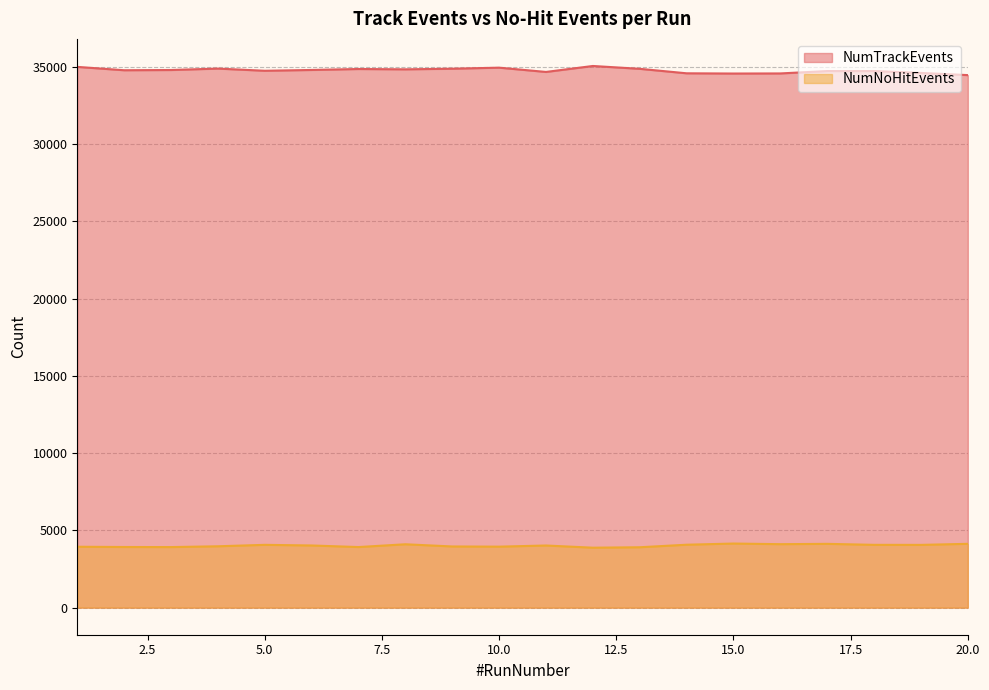

List the series in order of their peak value, highest first.

NumTrackEvents, NumNoHitEvents